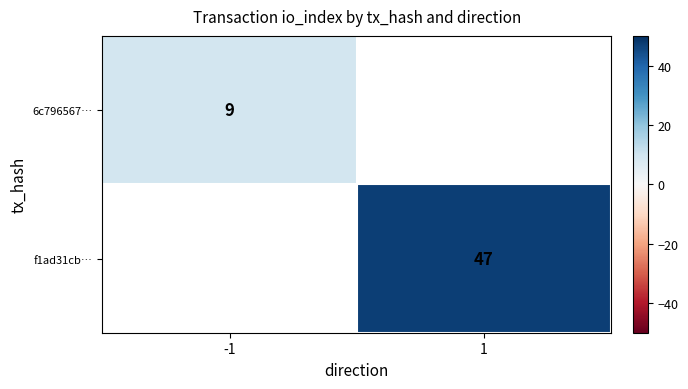

True or false: 6c796567… has a value of 6 at -1.

False